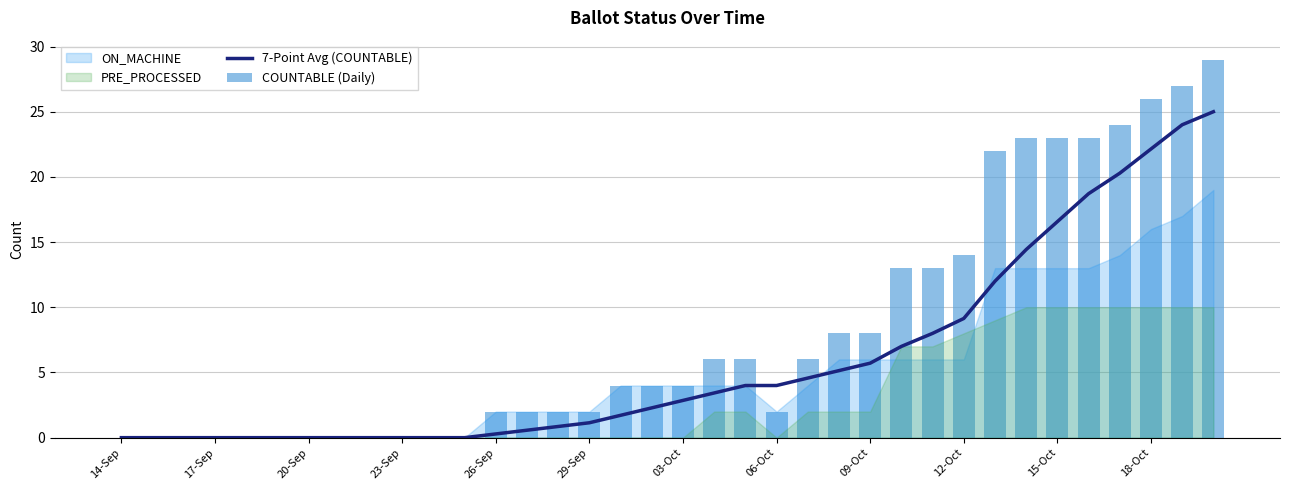

True or false: 7-Point Avg (COUNTABLE) has a value of 0.0 at 23-Sep.

True